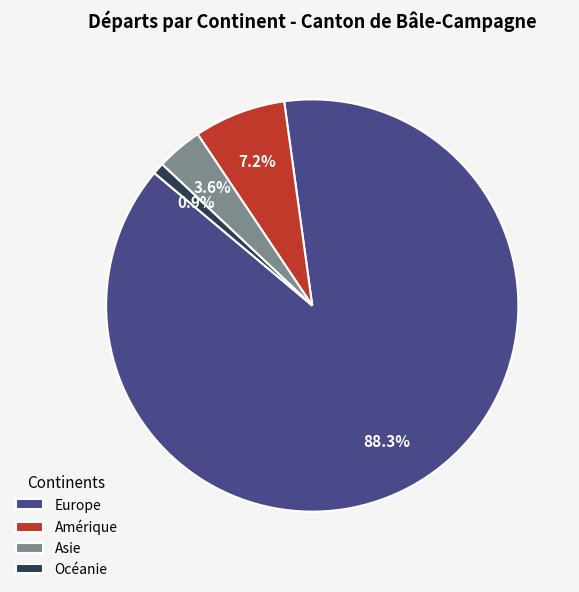

Which has a higher value, Océanie or Asie?

Asie